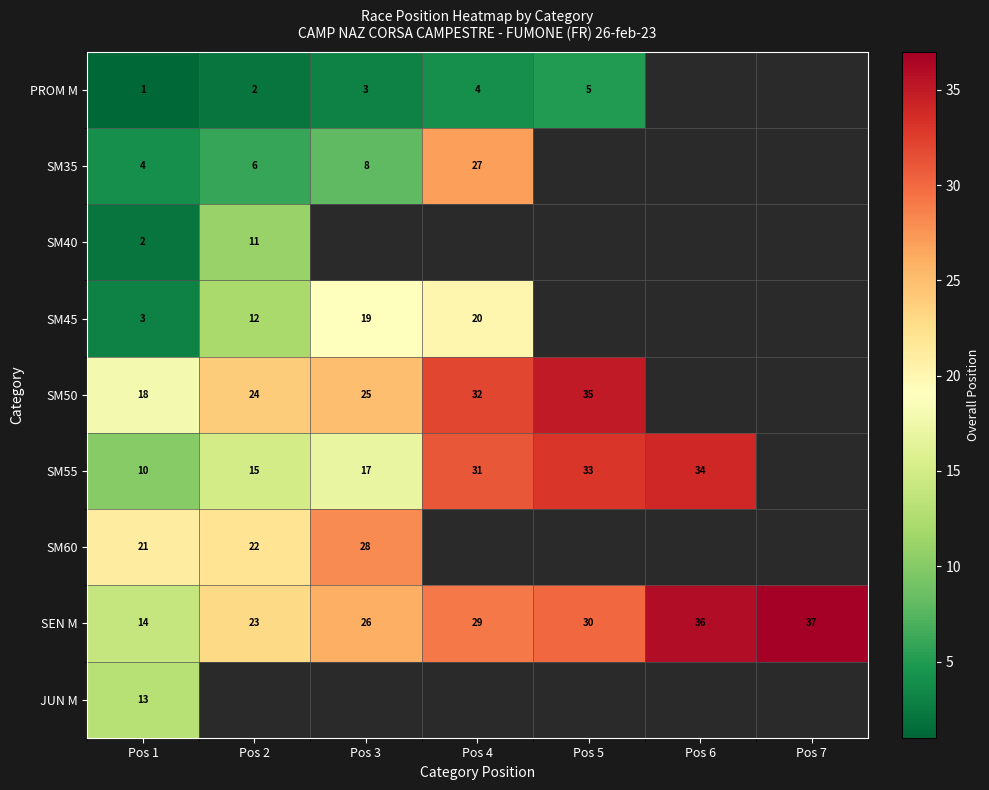

At which label does SEN M reach its minimum?

Pos 1